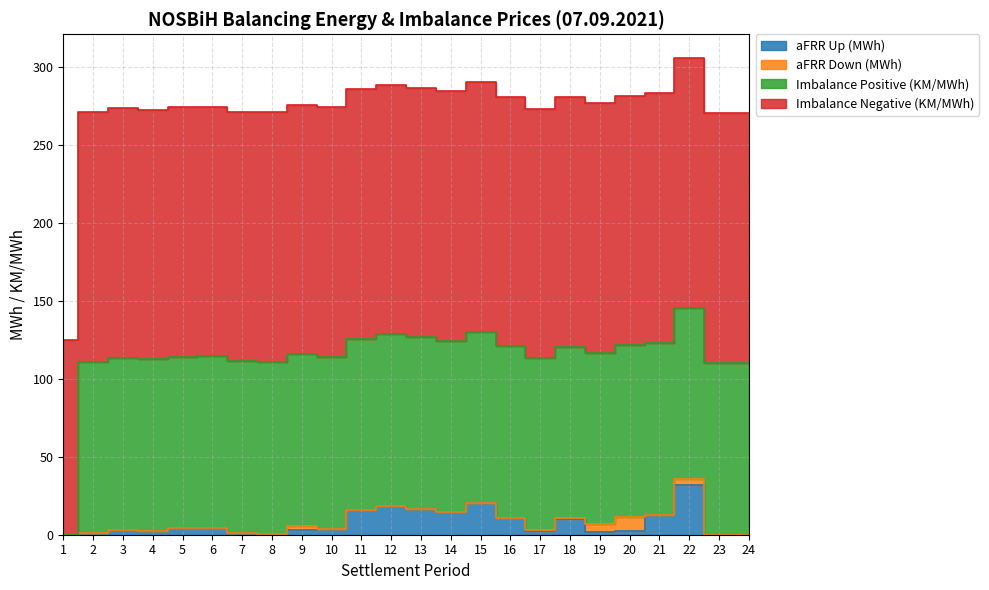

What is the average value of the aFRR Down (MWh) series?

0.9